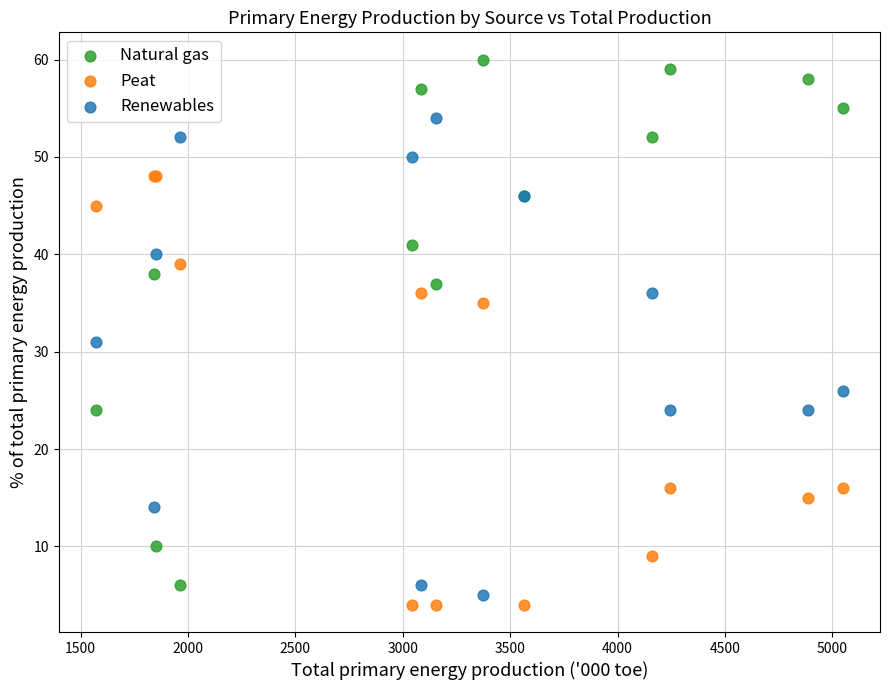

Which series has the widest spread of Y values?

Natural gas